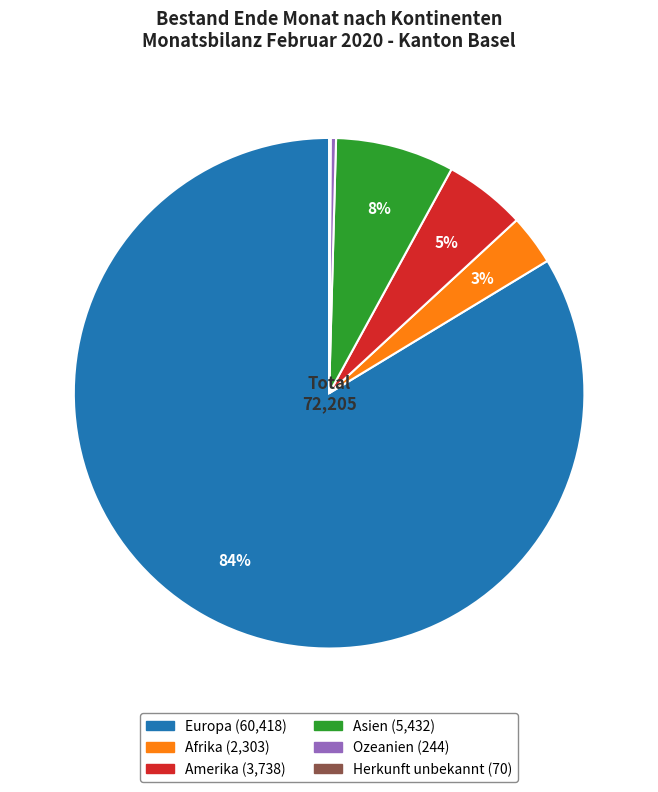

Between Afrika and Amerika, which is larger?

Amerika